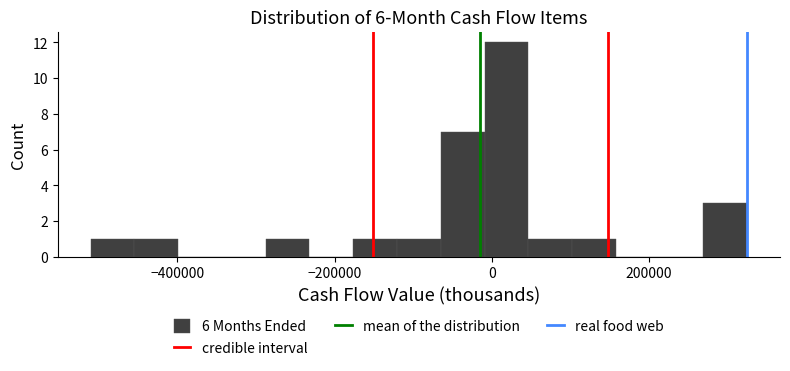

Around what value on the x-axis is the tallest bar? Give the approximate position of its centre, as read against the axis.

20000